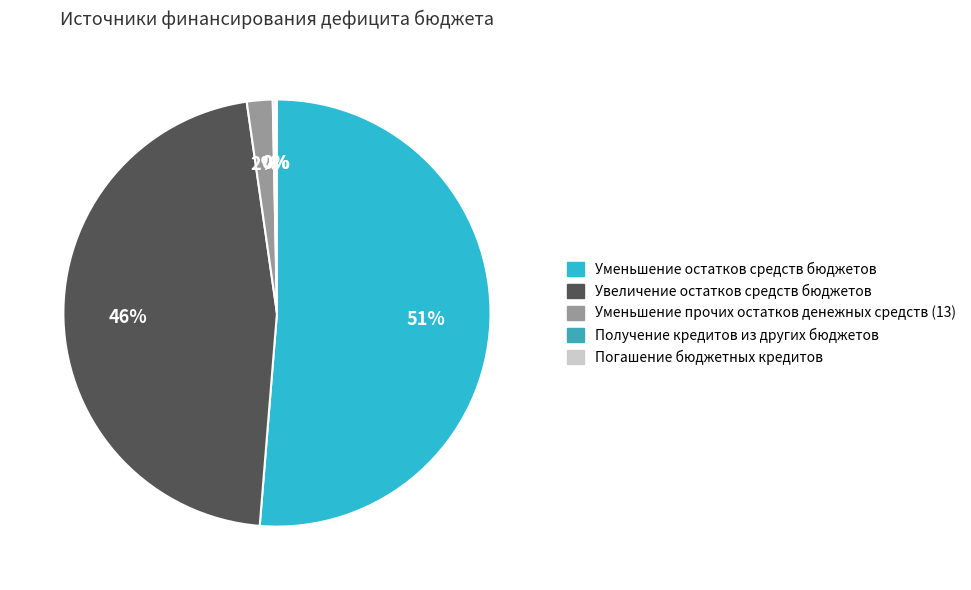

Is Уменьшение прочих остатков денежных средств (13) the majority of the pie?

No